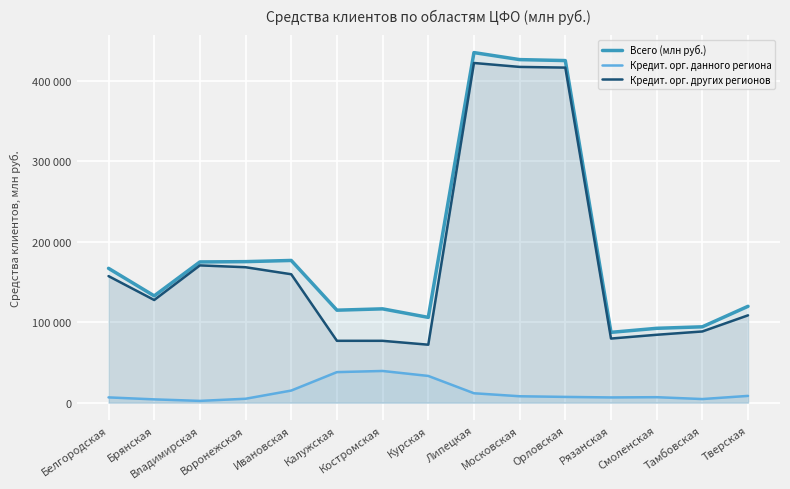

True or false: Кредит. орг. других регионов and Всего (млн руб.) cross at least once.

False